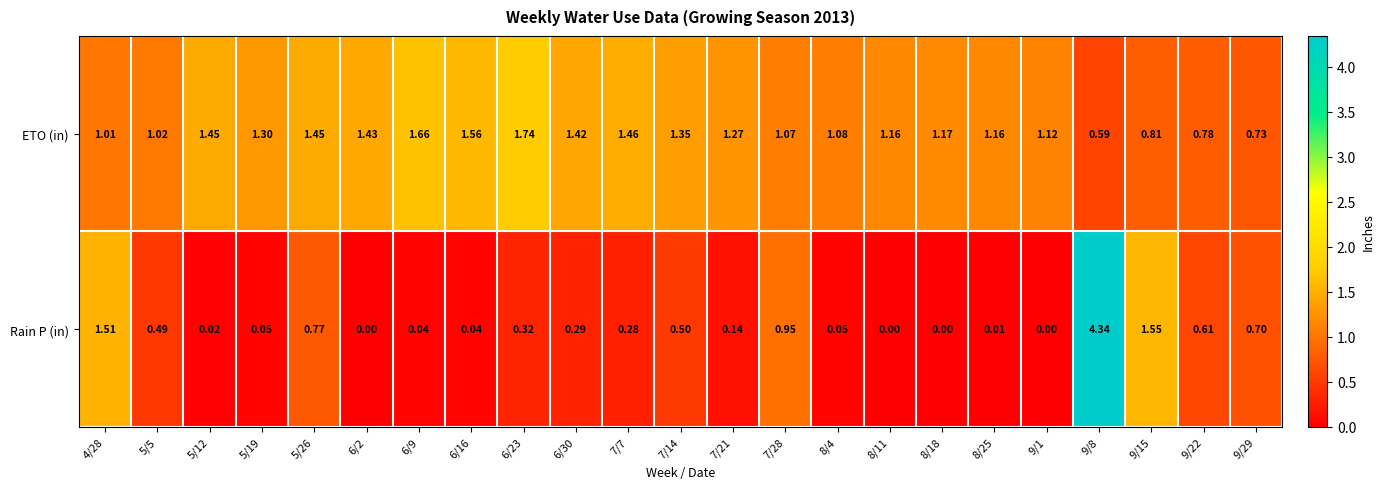

Rank the series at 6/23 from highest to lowest value.

ETO (in), Rain P (in)